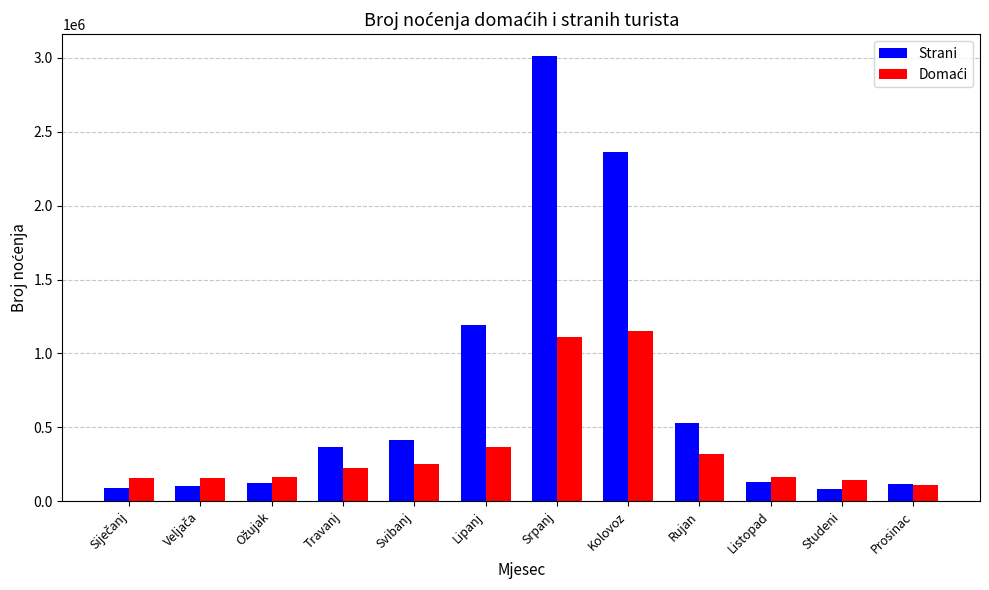

At how many categories does at least one series exceed 1592263?

2